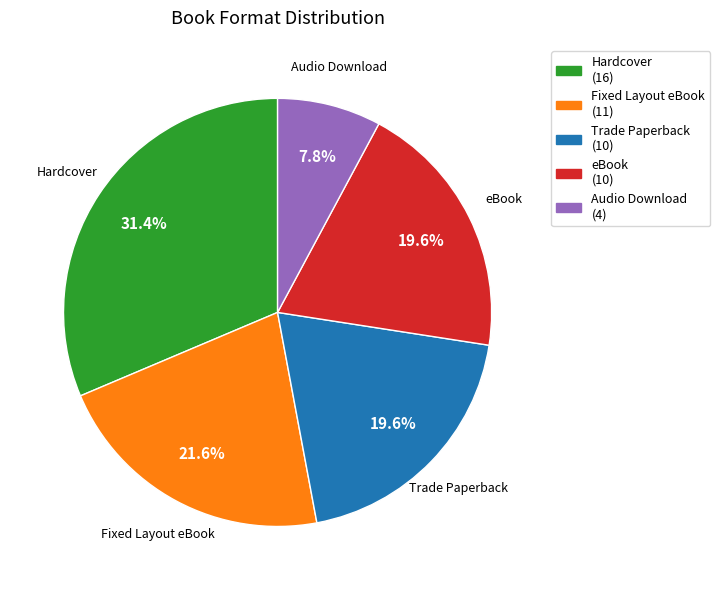

To the nearest percent, what portion does Trade Paperback represent?

20%